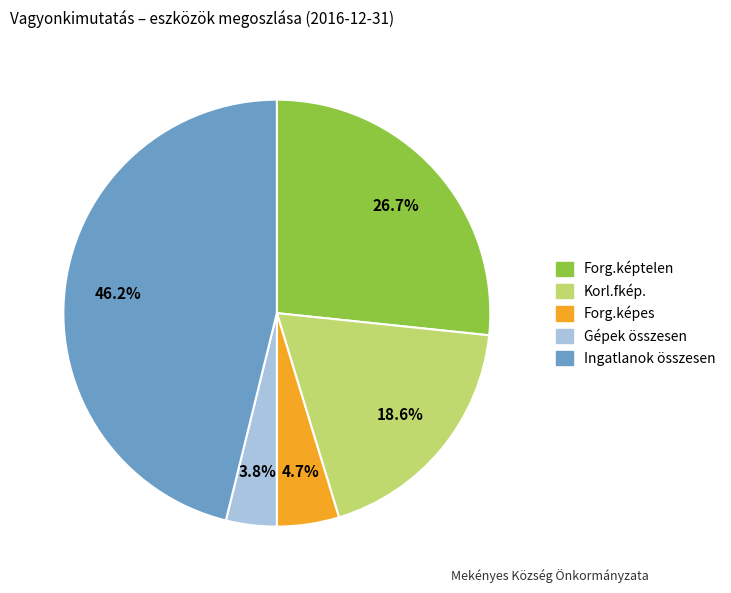

To the nearest percent, what portion does Forg.képtelen represent?

27%